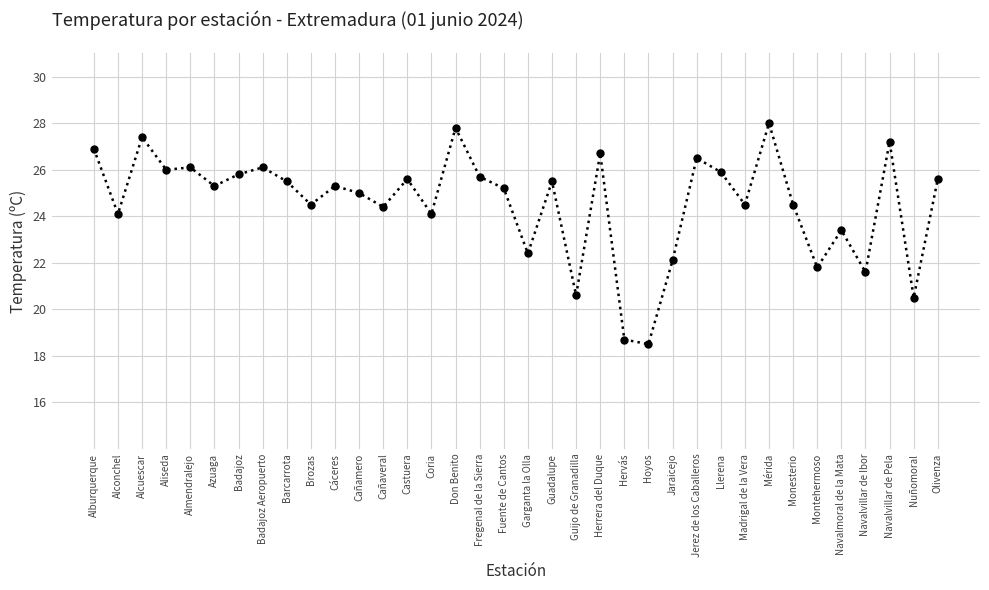

Reading left to right, what are all the values shown in this chart?

26.9	24.1	27.4	26.0	26.1	25.3	25.8	26.1	25.5	24.5	25.3	25.0	24.4	25.6	24.1	27.8	25.7	25.2	22.4	25.5	20.6	26.7	18.7	18.5	22.1	26.5	25.9	24.5	28.0	24.5	21.8	23.4	21.6	27.2	20.5	25.6